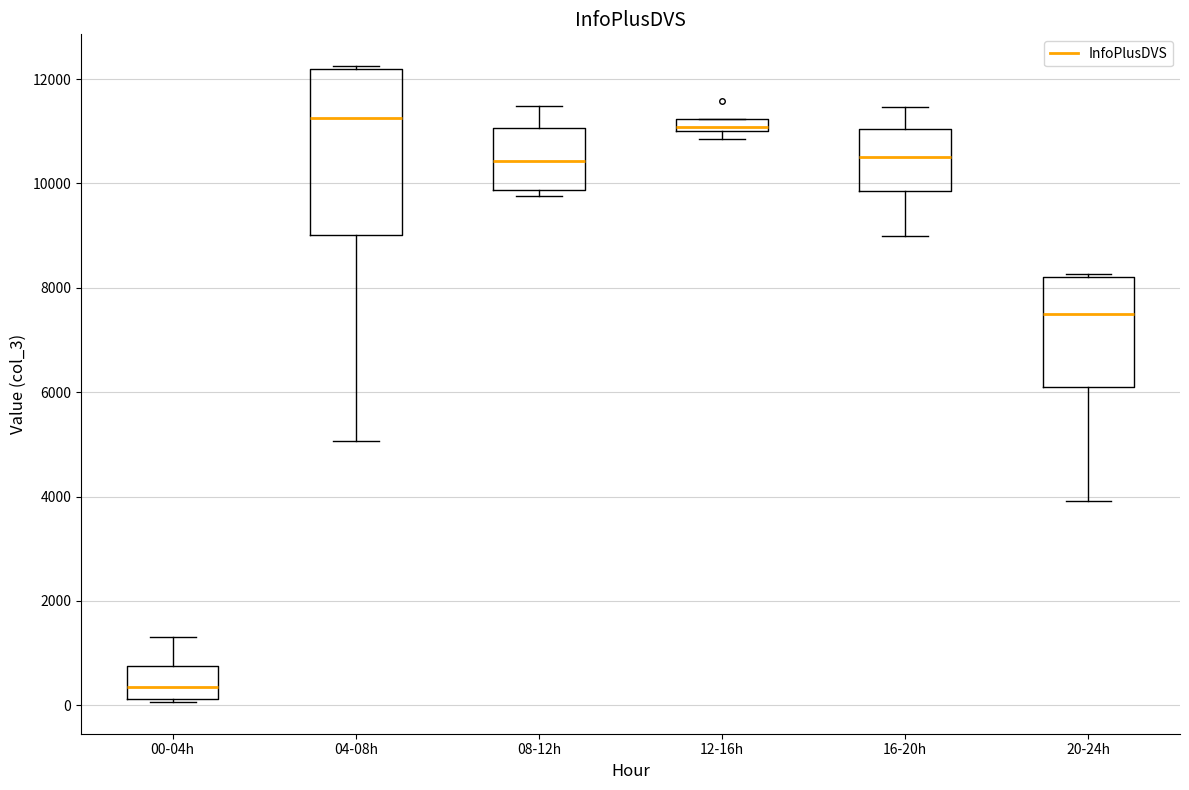

Where does the upper whisker of the box for 08-12h end on the y-axis? The values are not printed on the chart, so give them approximately, as read against the axis.

11400